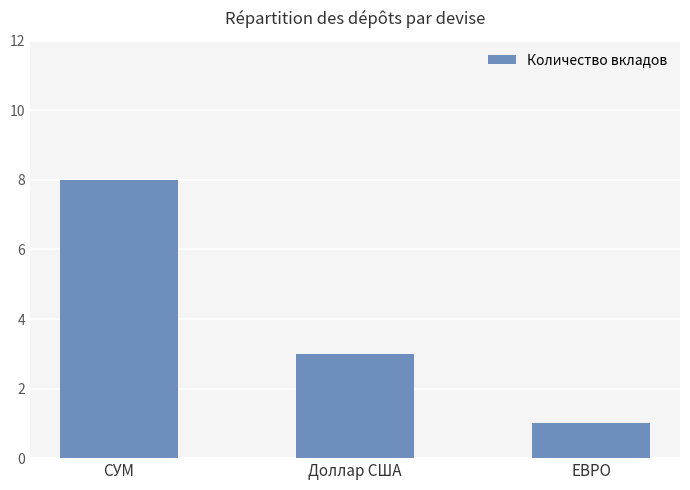

Reading left to right, what are all the values shown in this chart?

8	3	1